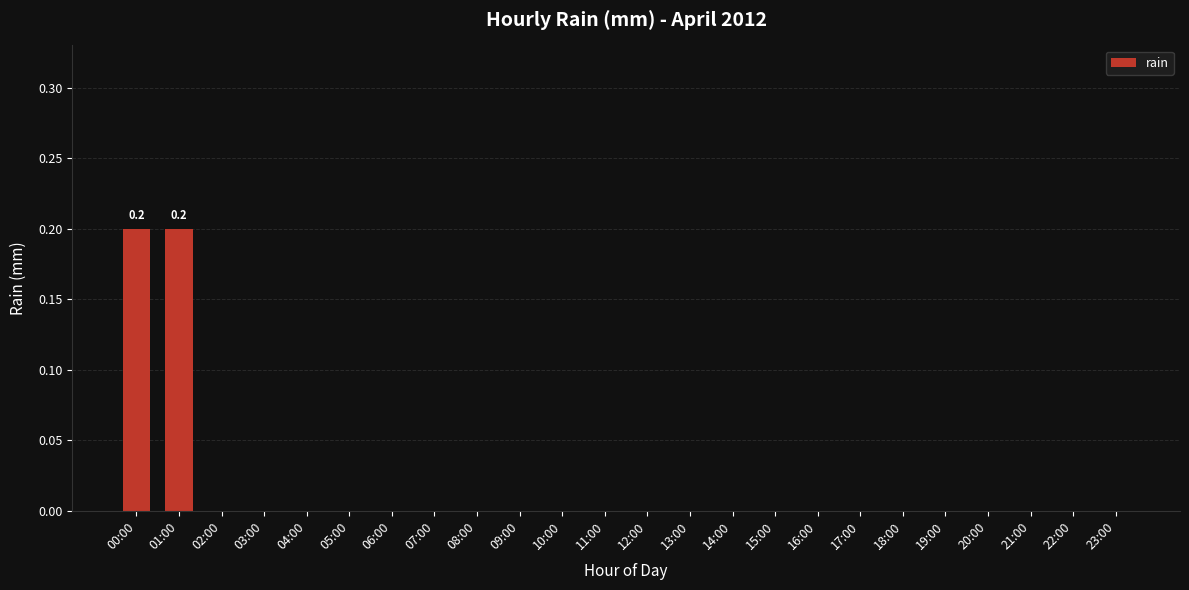

How many distinct data groups are displayed?

1